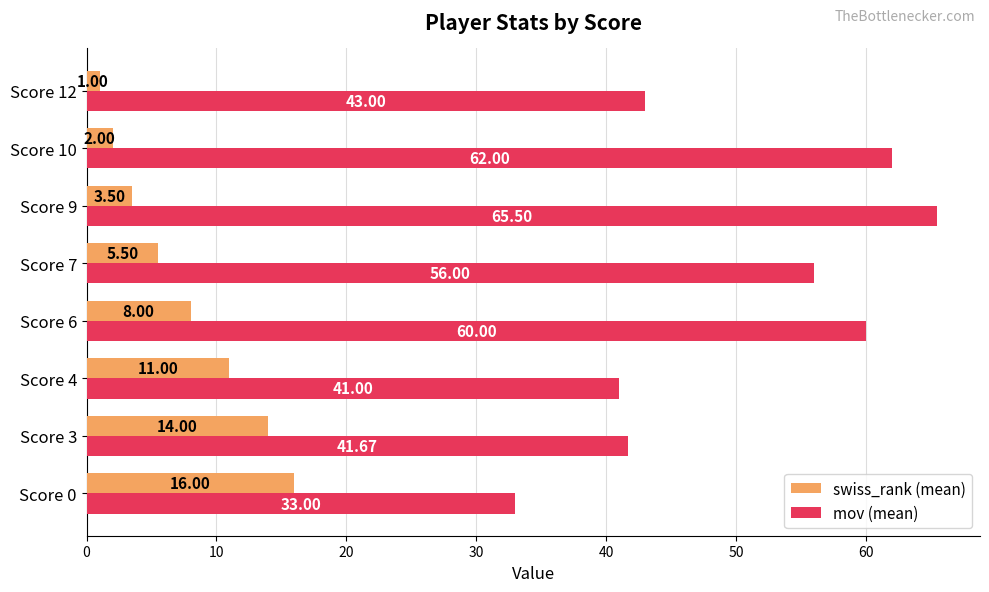

What are all the series names shown in the legend?

swiss_rank (mean), mov (mean)